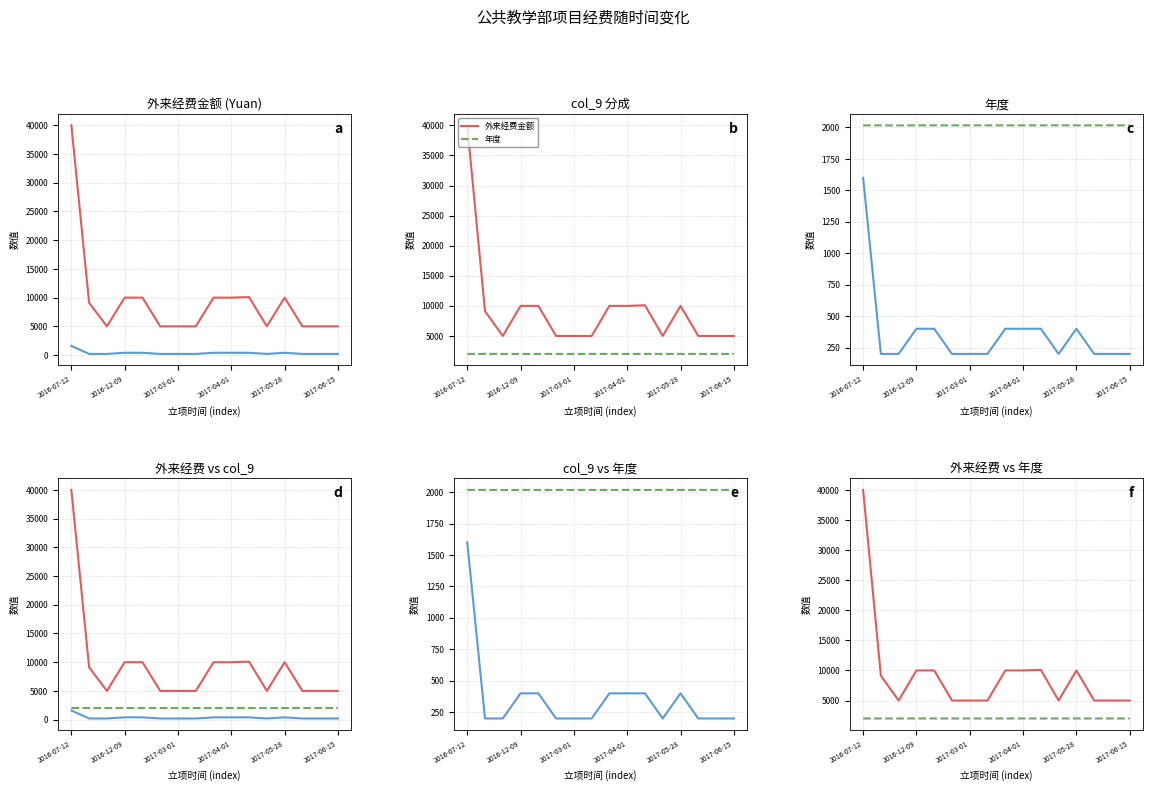

Reading left to right, what are all the values shown in this chart?

外来经费金额: 40000	9114	5000	10000	10000	5000	5000	5000	10000	10000	10098	5000	10000	5000	5000	5000
col_9: 1600	200	200	400	400	200	200	200	400	400	400	200	400	200	200	200
年度: 2017	2017	2016	2017	2017	2017	2017	2017	2017	2017	2017	2017	2017	2017	2017	2017